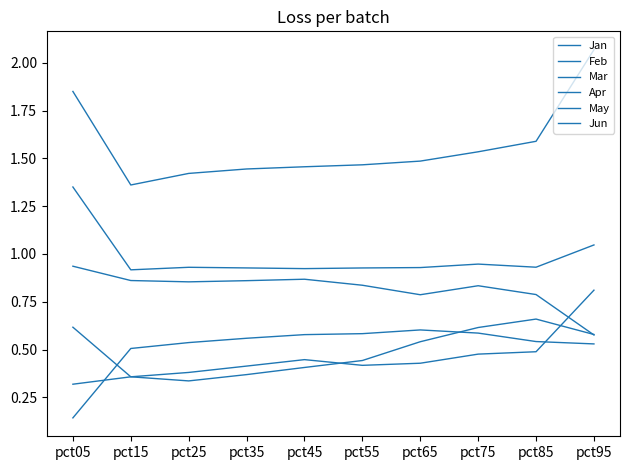

What is the difference between the second highest and second lowest values in the Apr series?

0.1